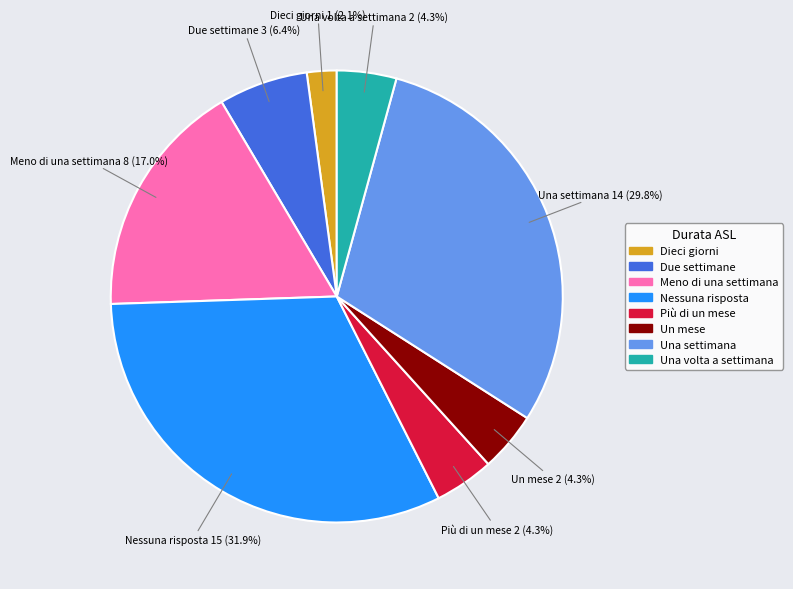

To the nearest percent, what is the combined percentage of Nessuna risposta and Dieci giorni?

34%